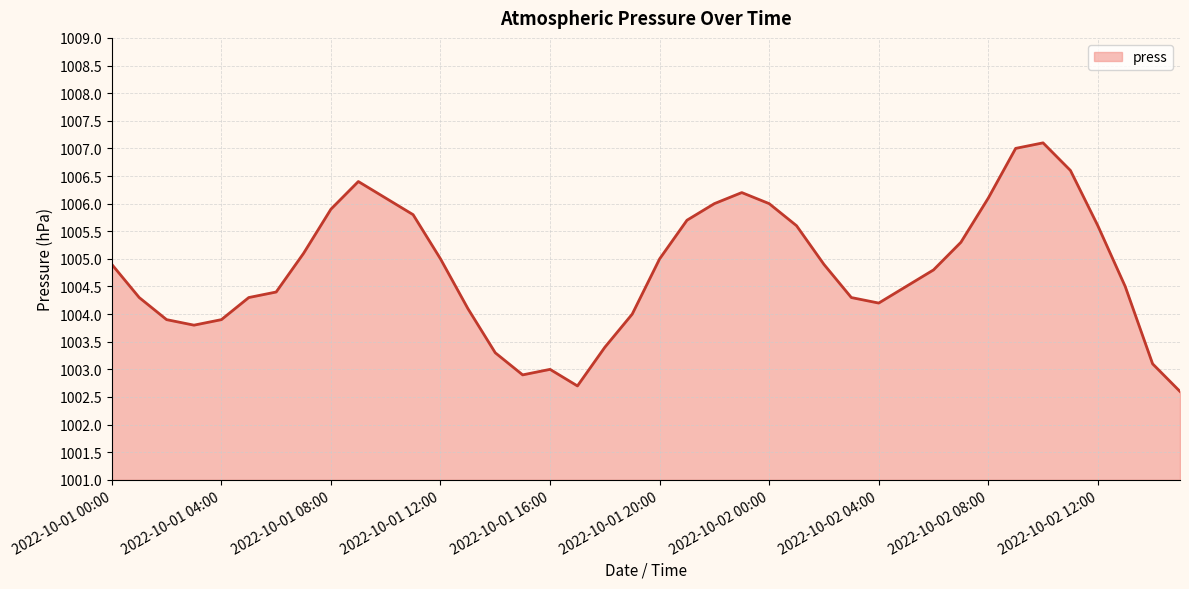

What is the difference between the values at 2022-10-01 17:00 and 2022-10-02 13:00?

1.8